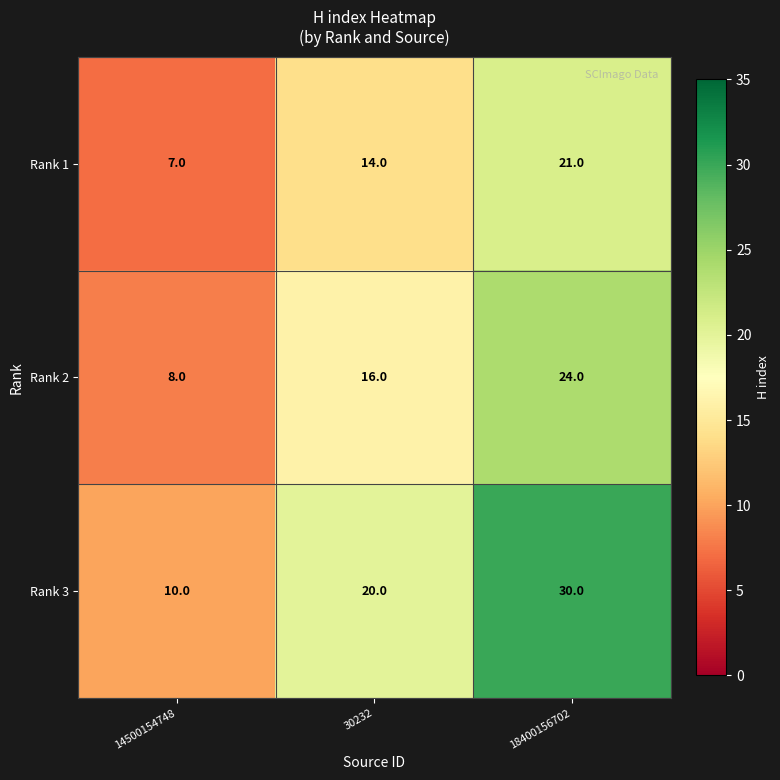

The value of Rank 2 at 18400156702 is 24. True or false?

True